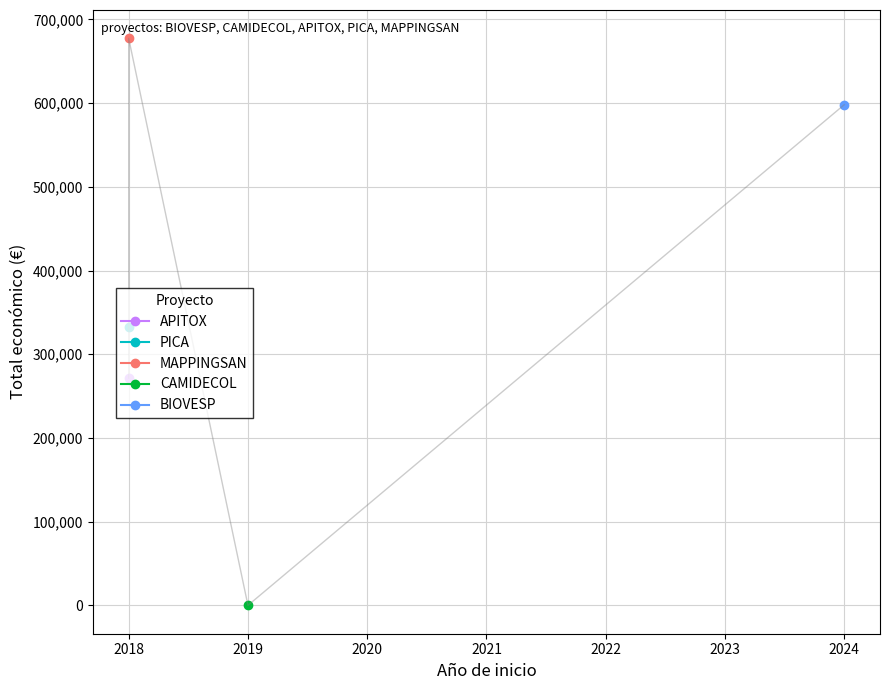

What is the difference between the second highest and second lowest values?

326587